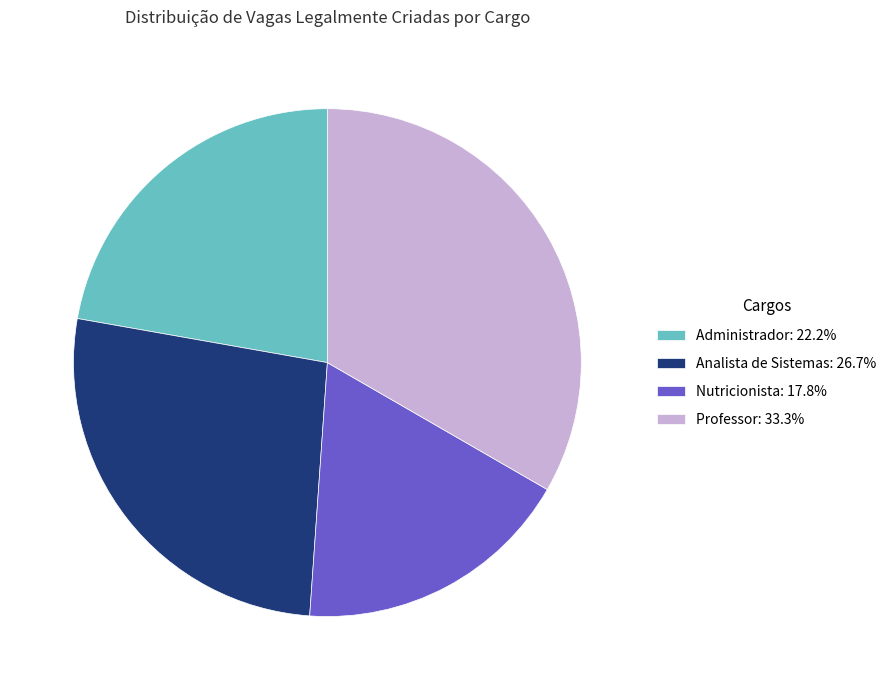

Count the number of slices in the pie.

4